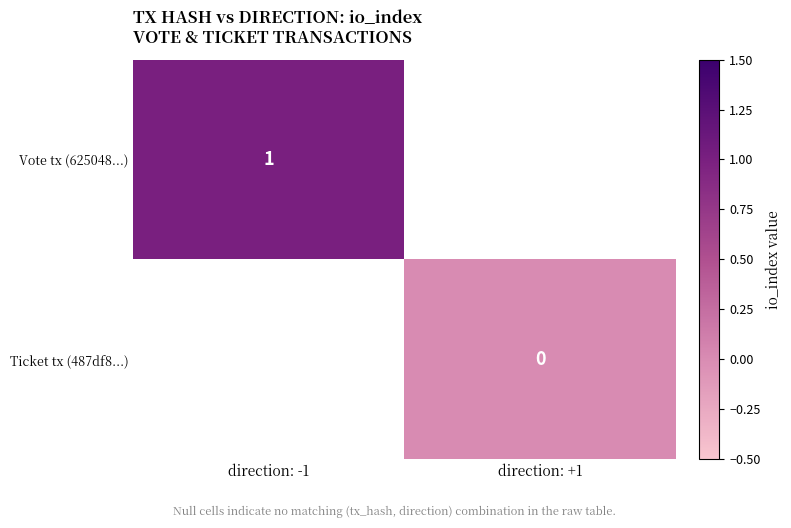

The value of Vote tx (625048...) at direction: -1 is 0. True or false?

False